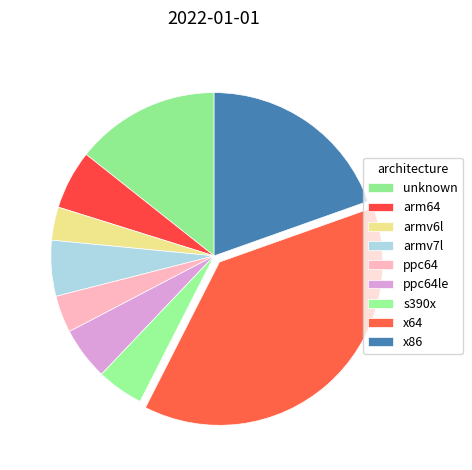

Do x86 and ppc64le together represent more than half of the pie?

No